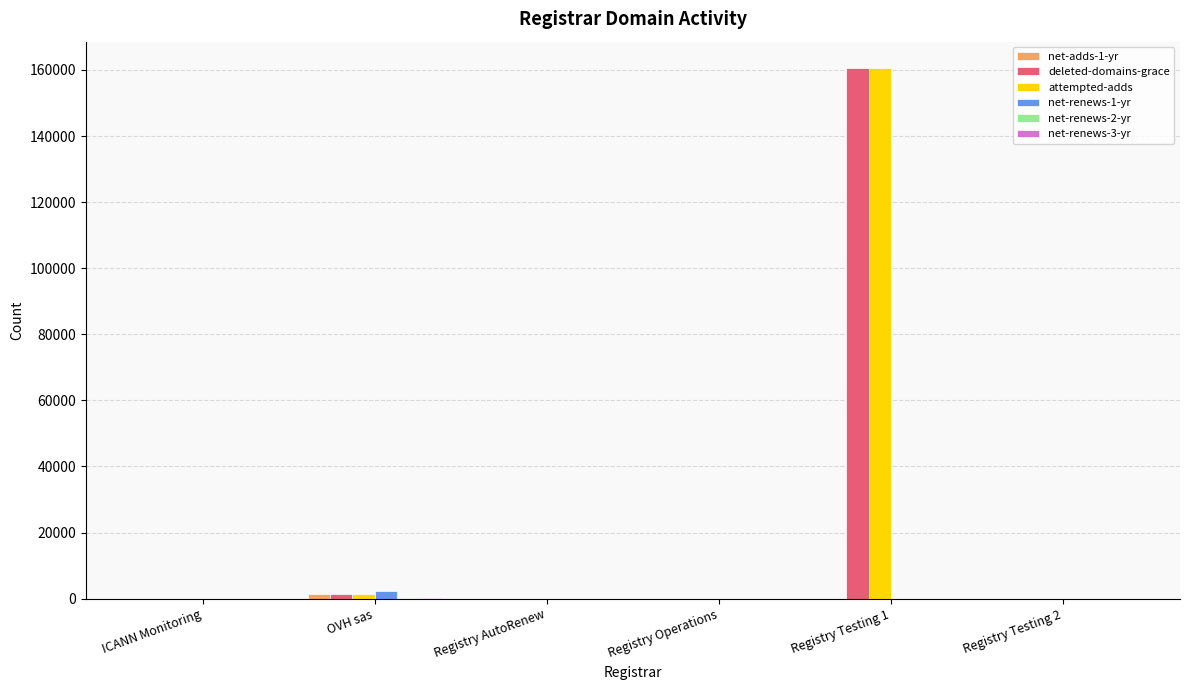

At which label does attempted-adds reach its peak?

Registry Testing 1